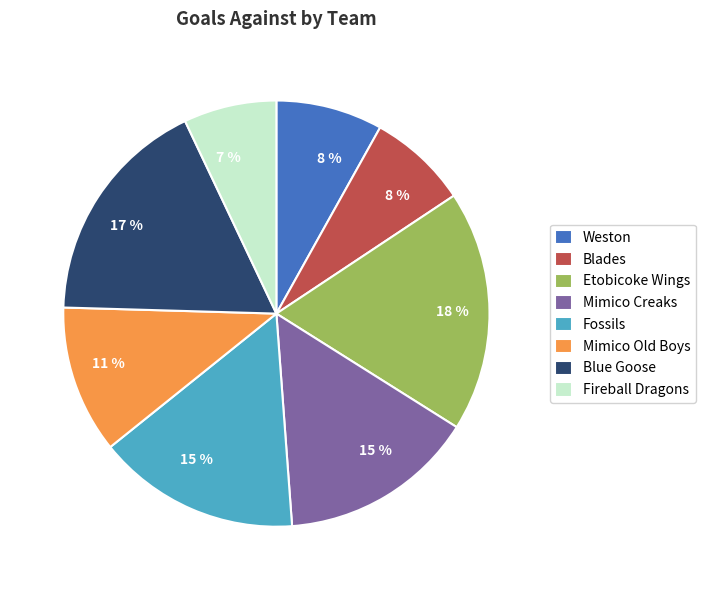

To the nearest percent, what is the combined percentage of Mimico Creaks and Mimico Old Boys?

26%